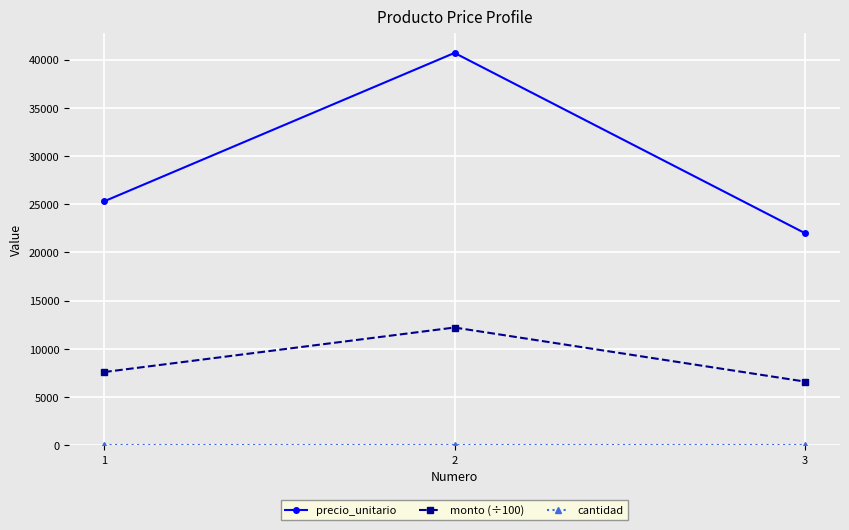

What is the difference between the maximum and minimum values in the precio_unitario series?

18700